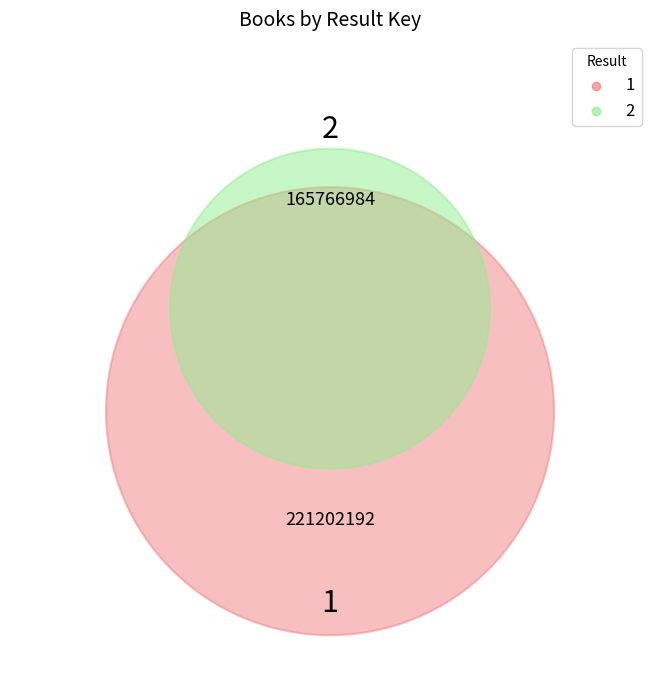

What percentage is NOT represented by 2?

57.2%